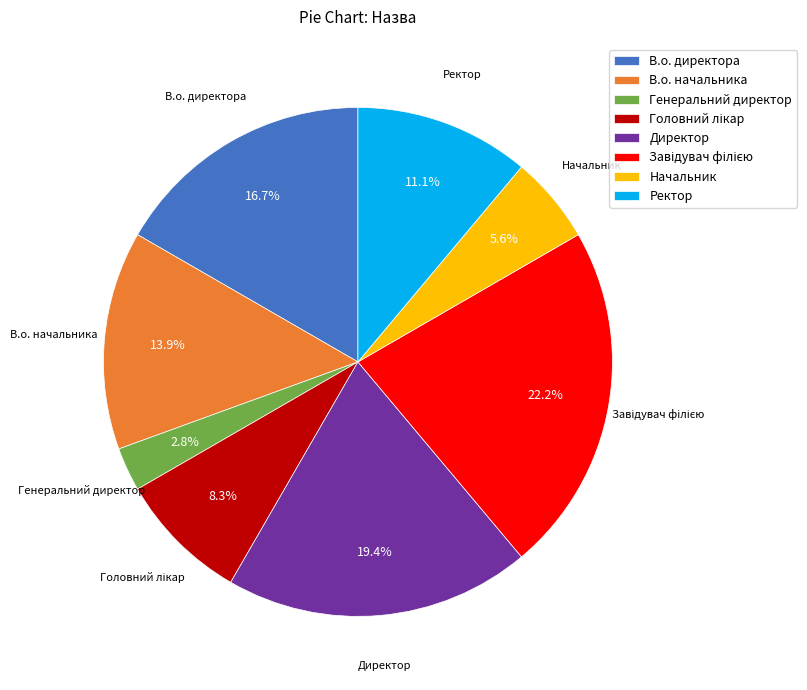

What percentage is the Ректор slice, to the nearest percent?

11%